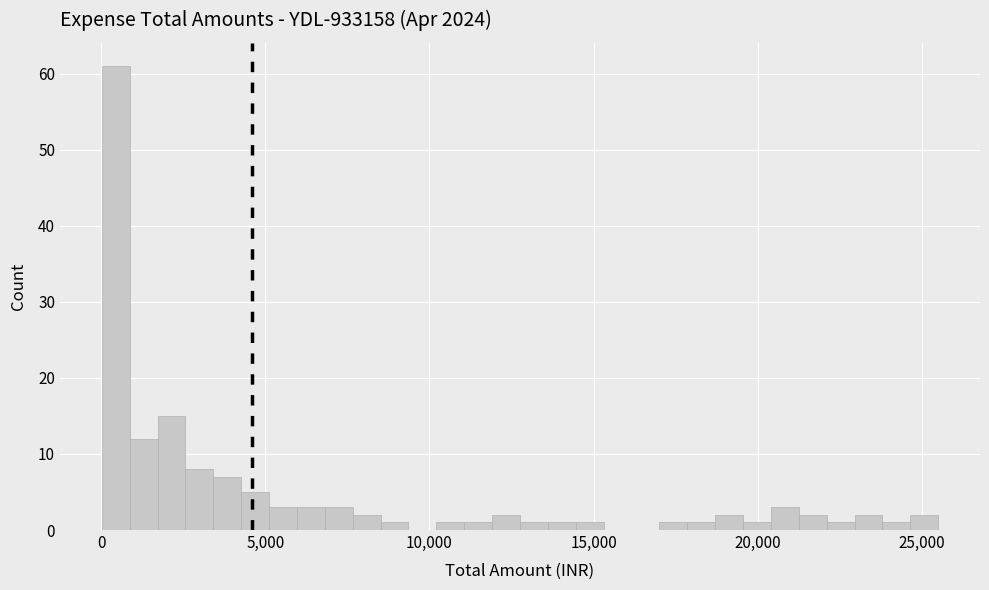

Read against the x-axis, roughly where is the centre of the tallest bar?

500